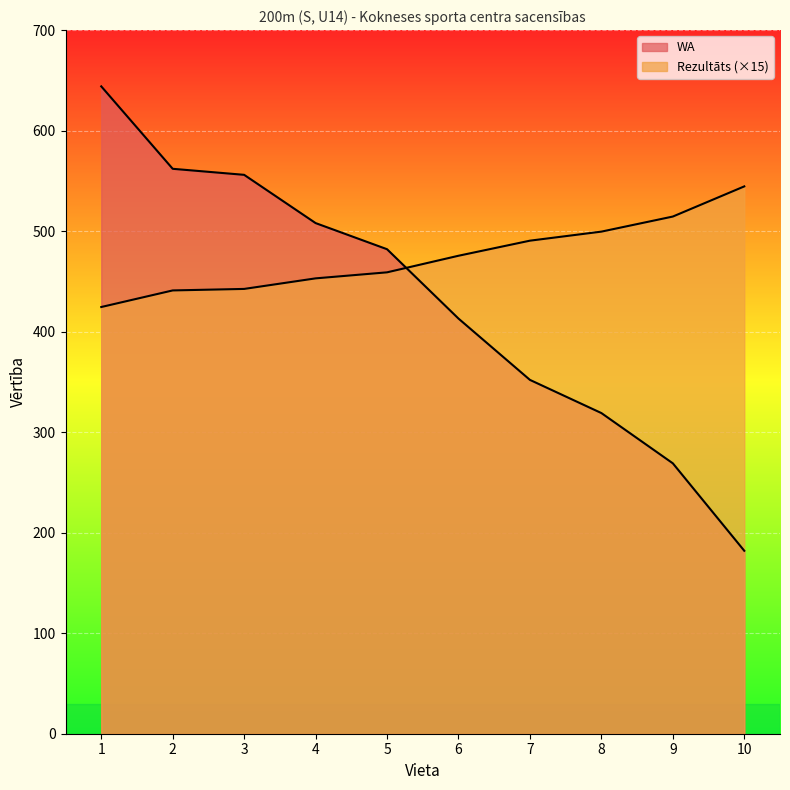

Where do Rezultāts and WA first cross each other?

5 and 6